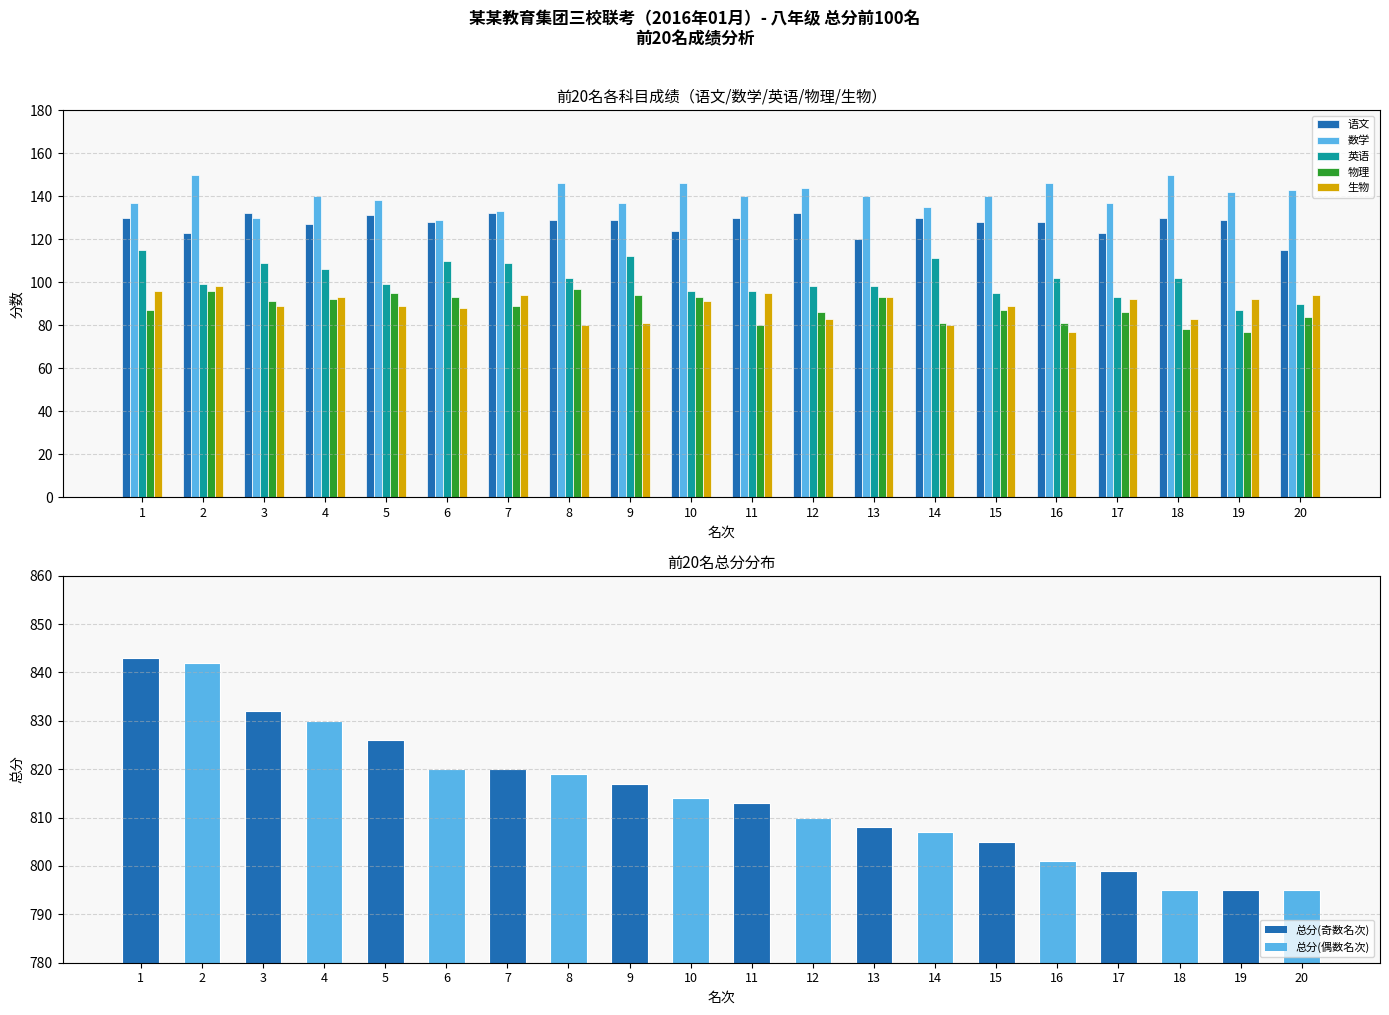

What is the value of the 语文 bar at the 11th from the left?

130